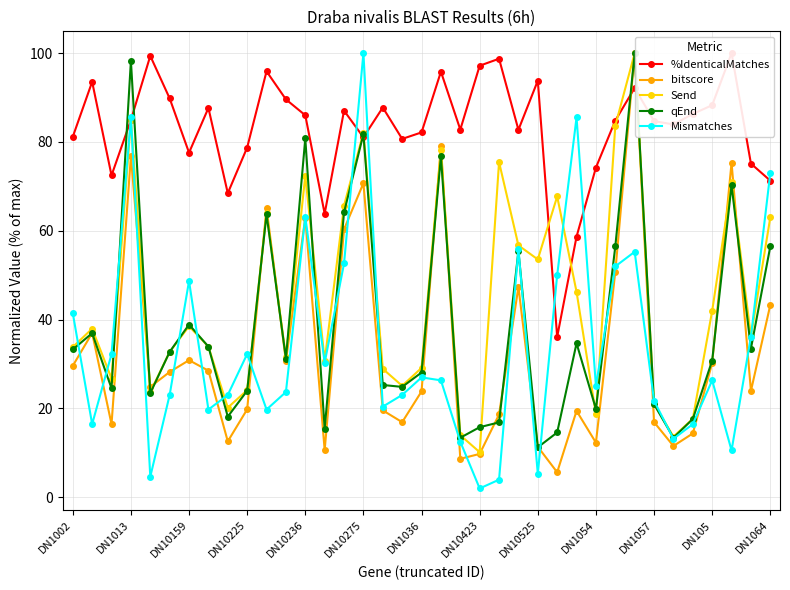

True or false: Mismatches has more than 1 points higher than both neighbors.

True